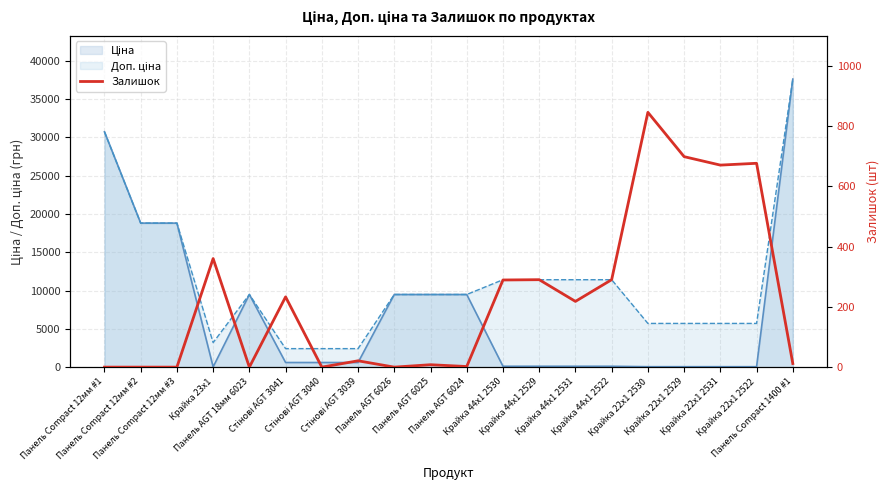

List the labels in order of value, largest first.

Крайка 22x1 2530, Крайка 22x1 2529, Крайка 22x1 2522, Крайка 22x1 2531, Крайка 23x1, Крайка 44x1 2529, Крайка 44x1 2522, Крайка 44x1 2530, Стінові AGT 3041, Крайка 44x1 2531, Стінові AGT 3039, Панель Compact 1400 #1, Панель AGT 6025, Панель AGT 6024, Панель Compact 12мм #1, Панель Compact 12мм #2, Панель Compact 12мм #3, Панель AGT 18мм 6023, Стінові AGT 3040, Панель AGT 6026